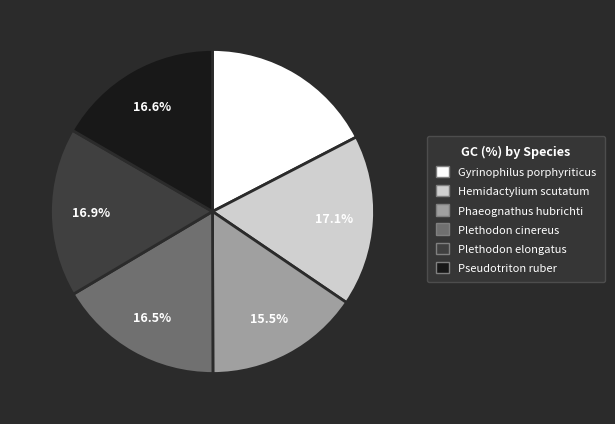

What portion of the pie excludes Hemidactylium scutatum?

82.9%